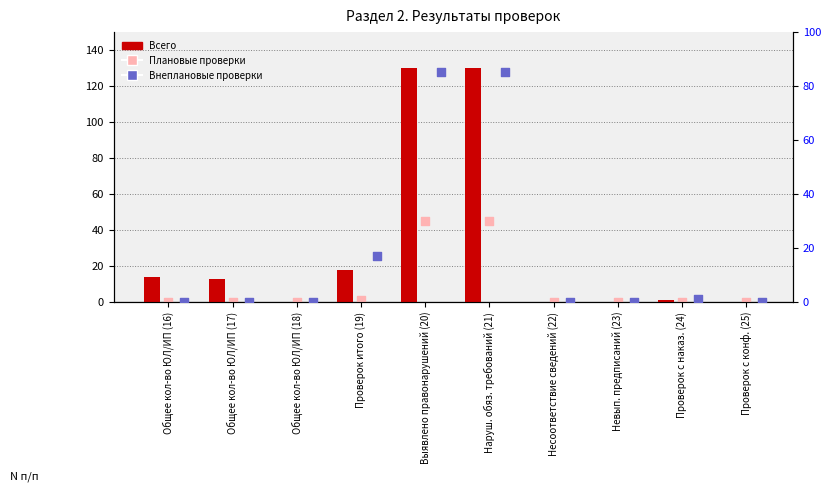

At which category is the sum across all series the highest?

Выявлено правонарушений (20)